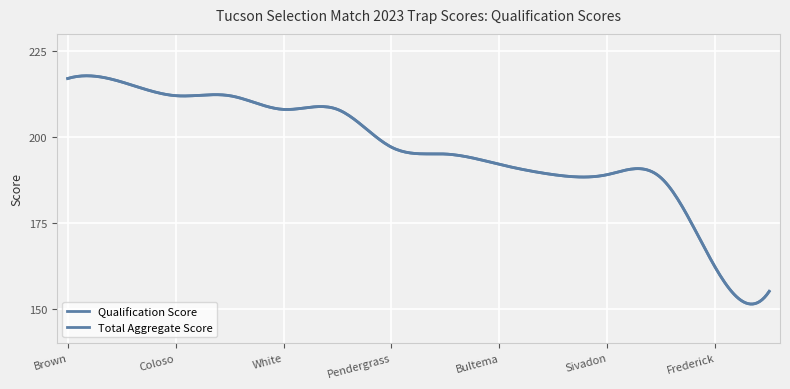

Which series has the largest range (max minus min)?

Qualification Score